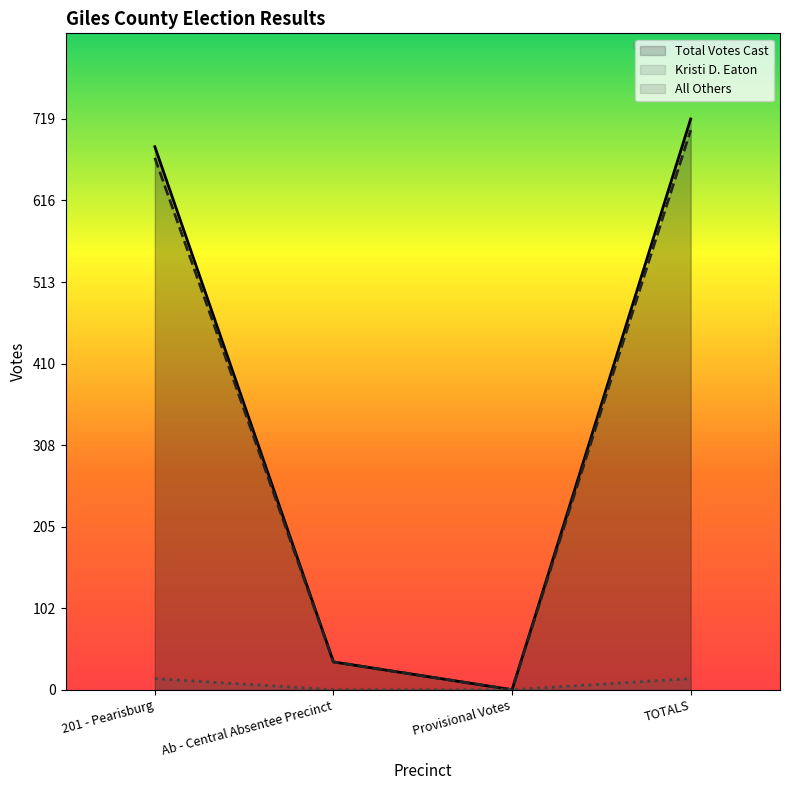

What are all the series names shown in the legend?

Total Votes Cast, Kristi D. Eaton, All Others